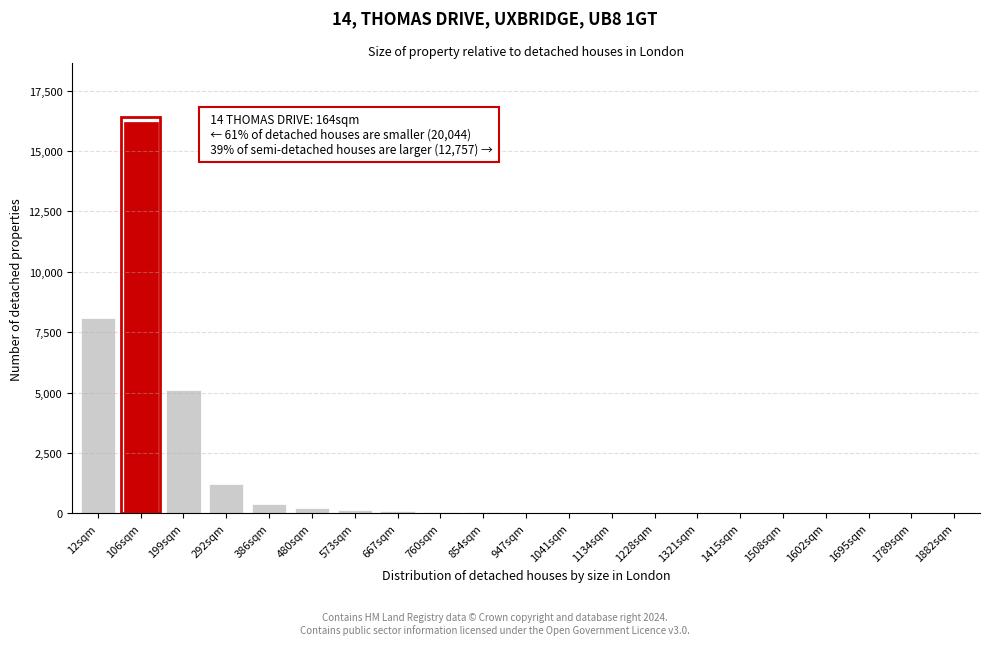

What is the greatest value displayed?

16200